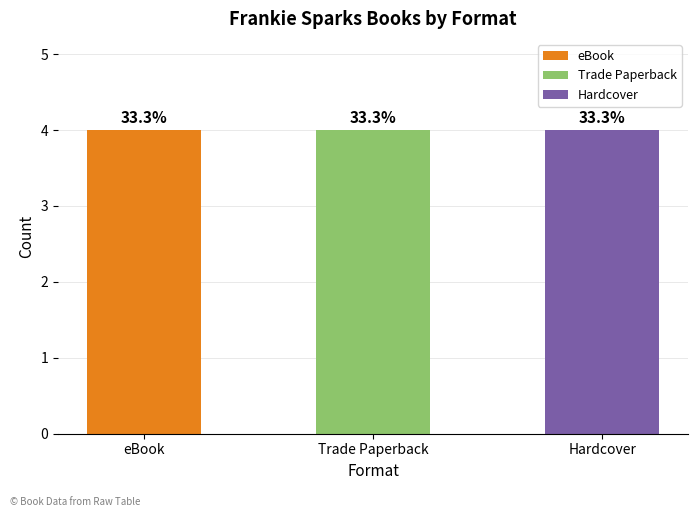

Rank the series at Frankie Sparks and the Talent Show Trick from highest to lowest value.

eBook, Trade Paperback, Hardcover